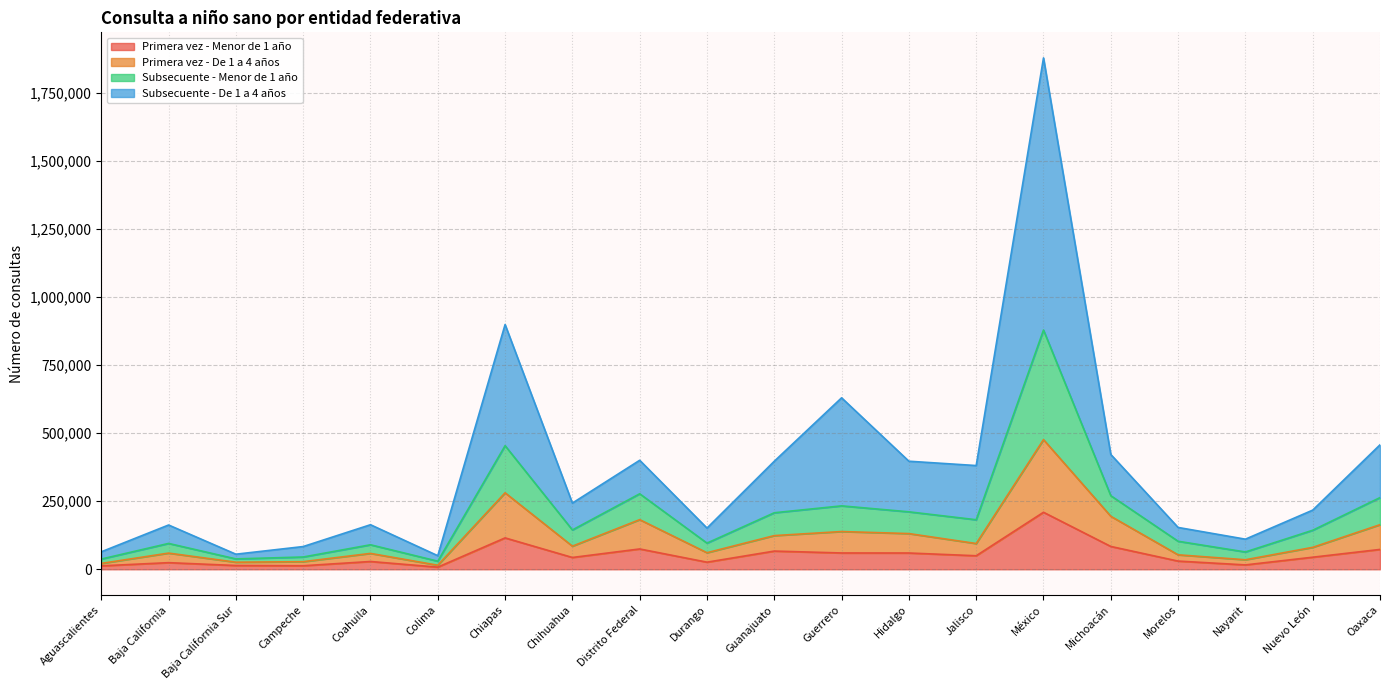

At which category is the sum across all series the highest?

México